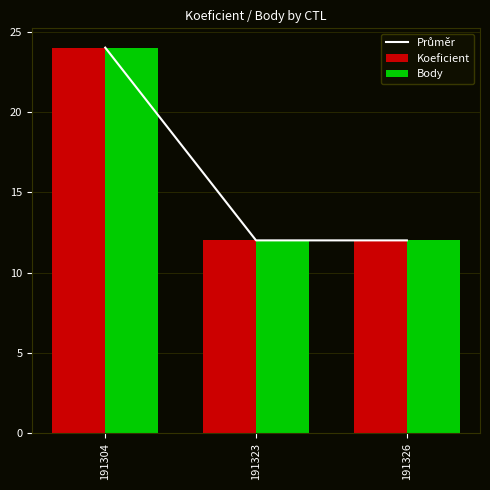

At how many categories does at least one series exceed 22?

1